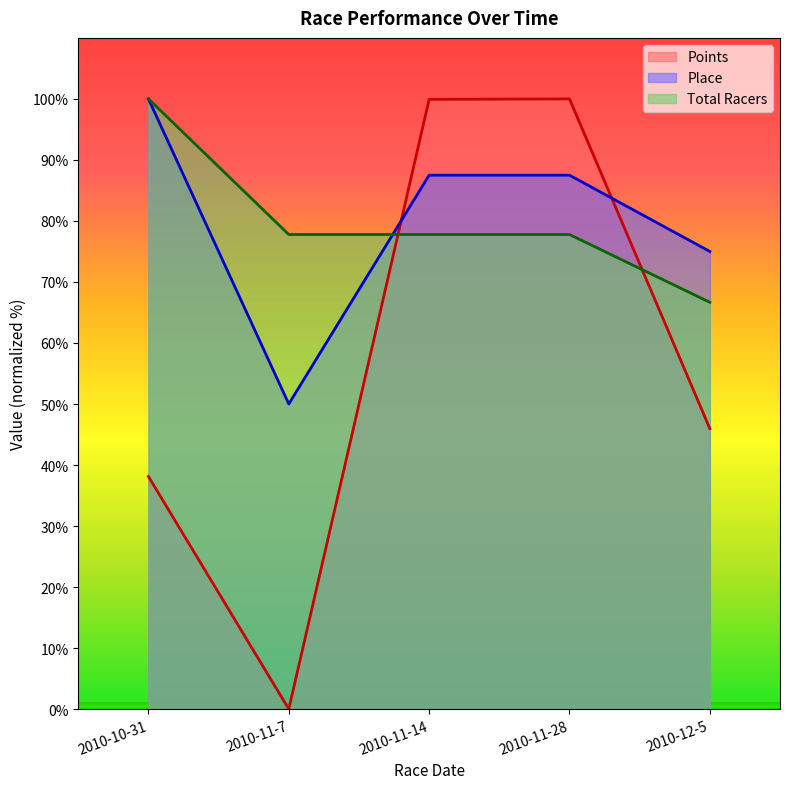

In Points, how many points are lower than both neighbors (excluding endpoints)?

1